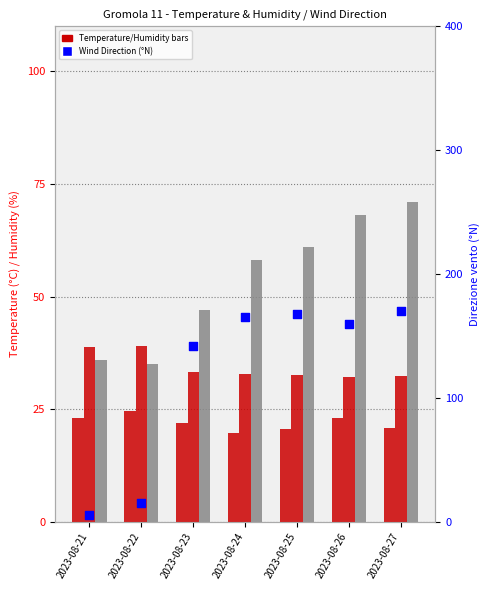

At which category is the sum across all series the highest?

2023-08-27